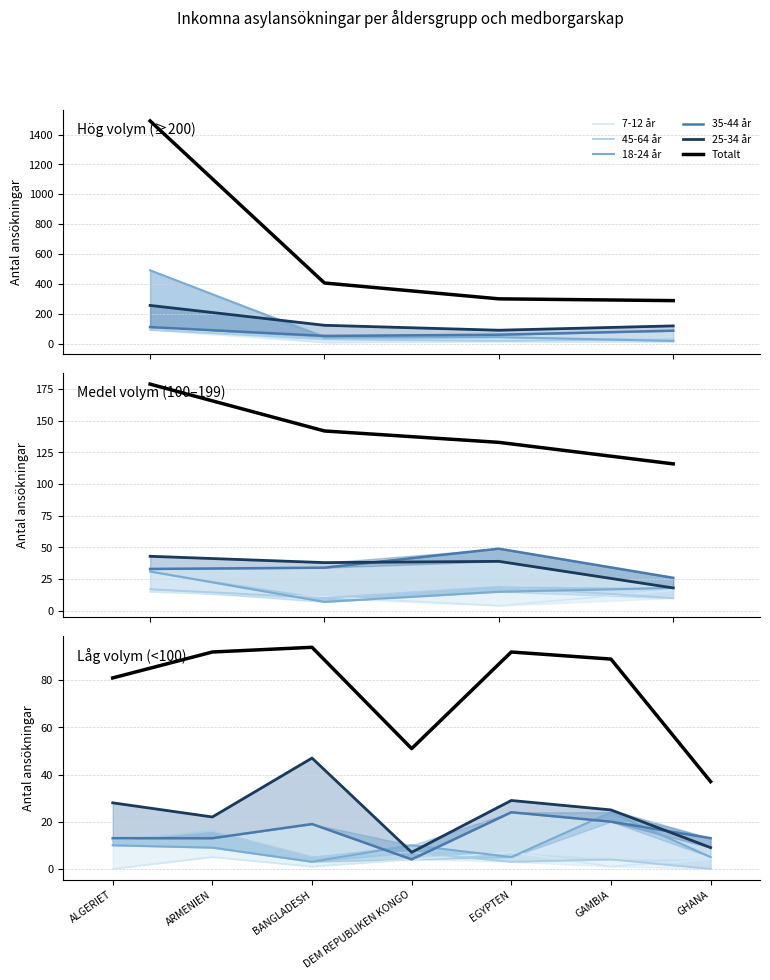

How many intersections are there between 45-64 år and 18-24 år?

1